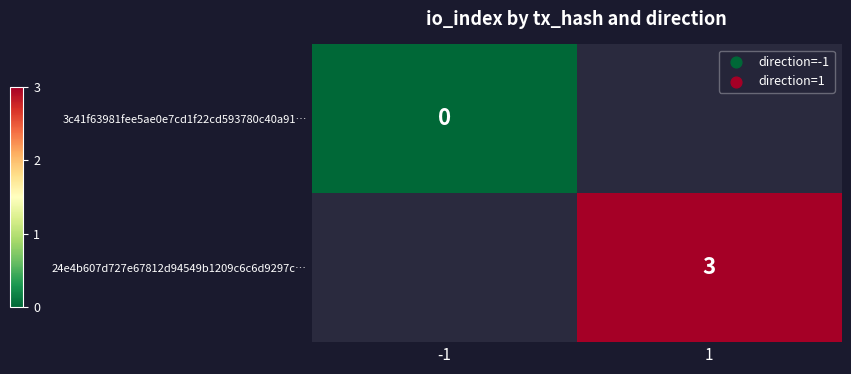

What is the maximum value shown in the chart?

3.0